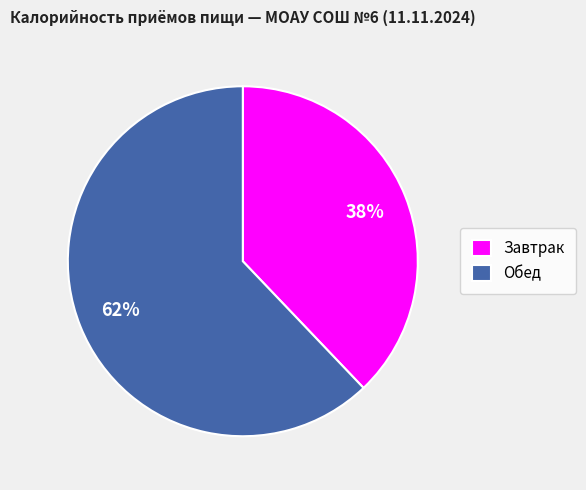

Does any single category account for the majority?

Yes